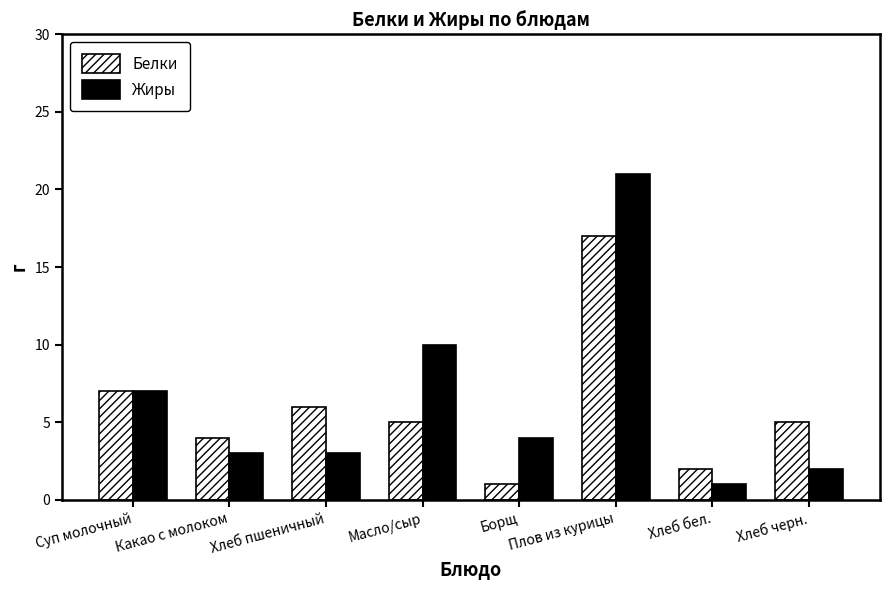

What is the total value across all series at Хлеб черн.?

7